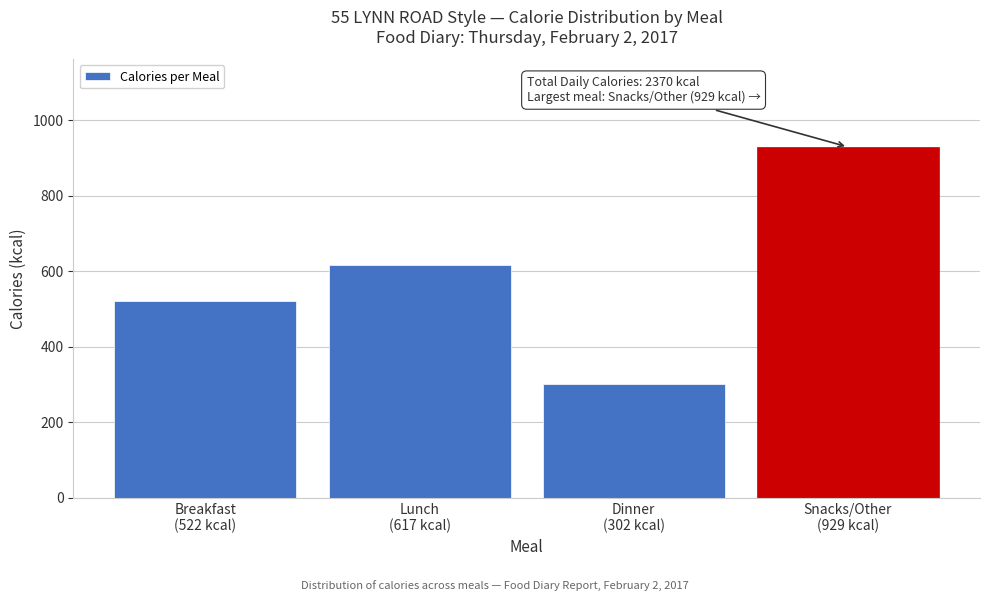

Reading left to right, what are all the values shown in this chart?

522	617	302	929